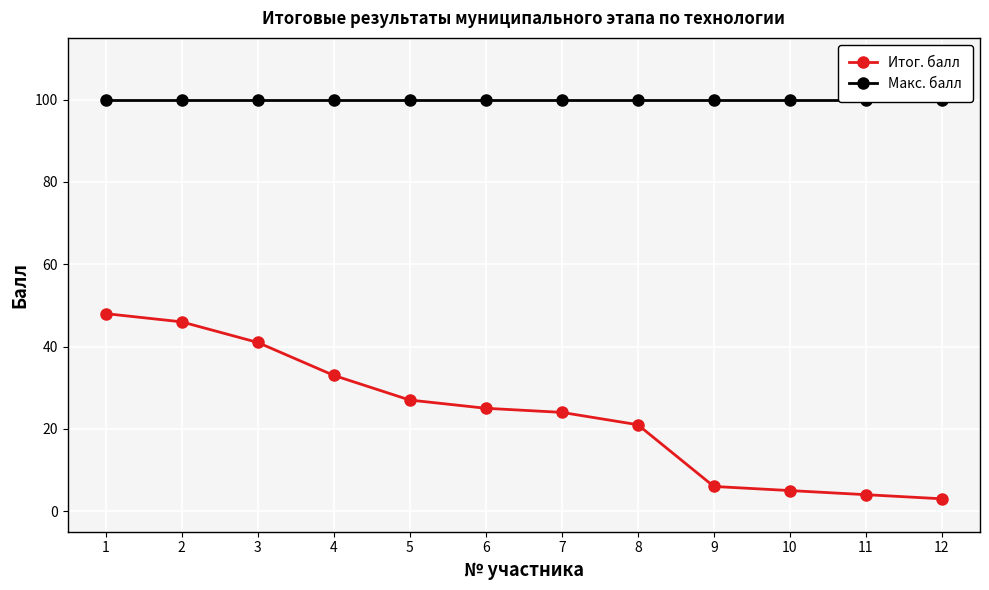

What is the difference between the highest and lowest values at 2?

54